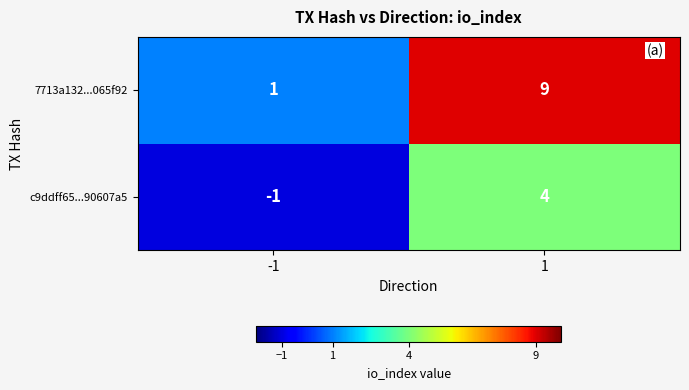

Which series has the largest range (max minus min)?

7713a132...065f92